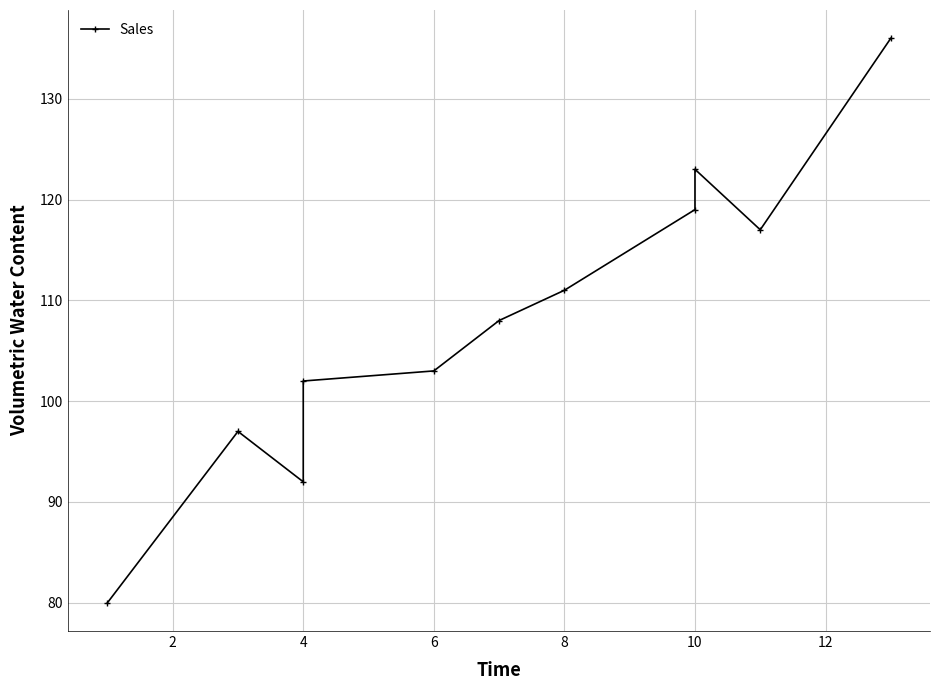

What is the sum of the values at 8 and 10?

234